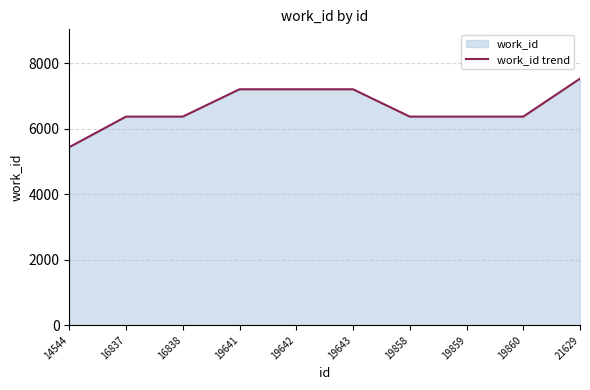

Where is the data nearest to the value 6479?

16837